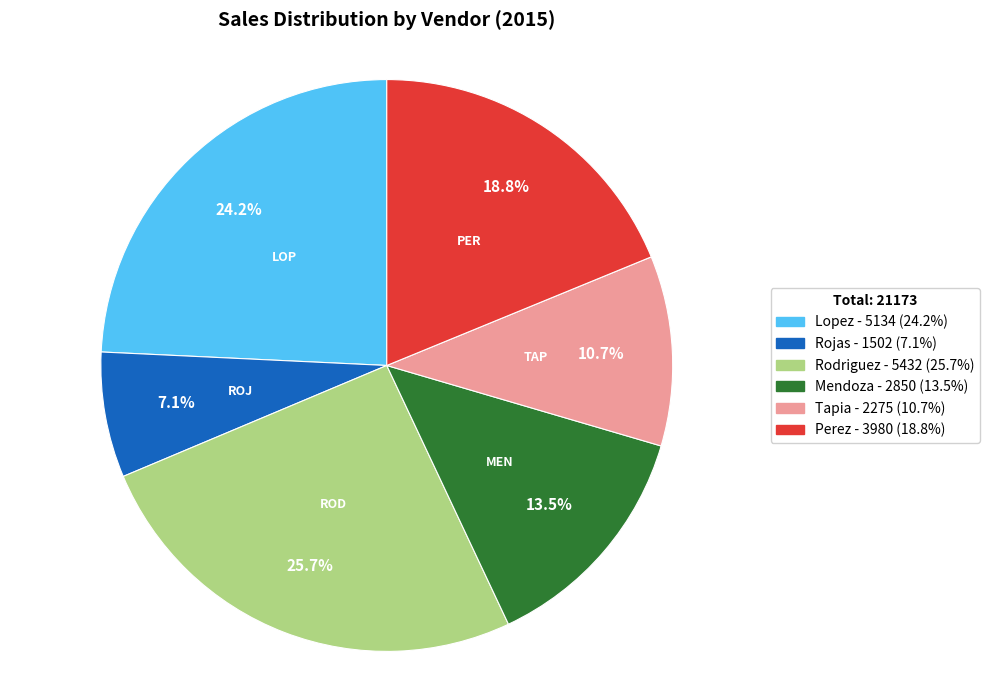

Which category has the smallest portion of the pie?

Rojas